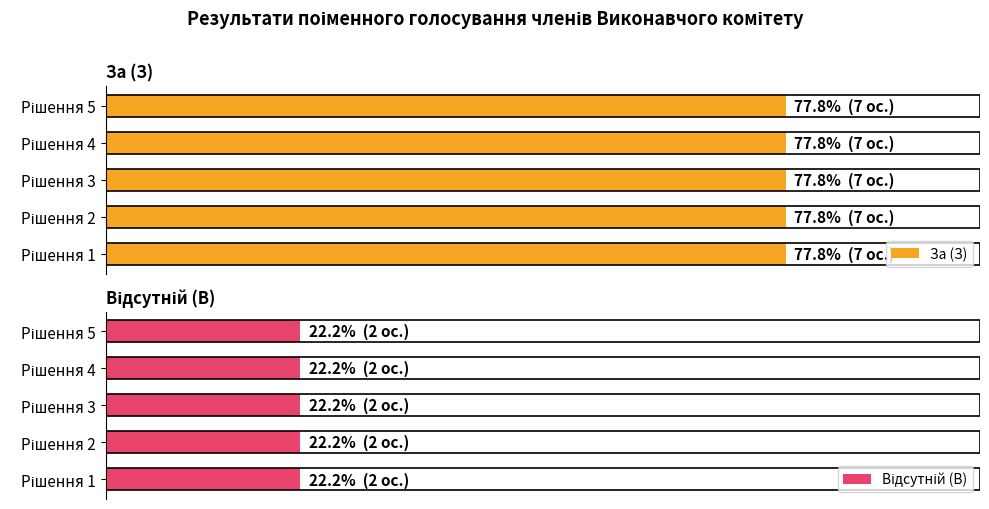

Which series has the largest range (max minus min)?

За (З)